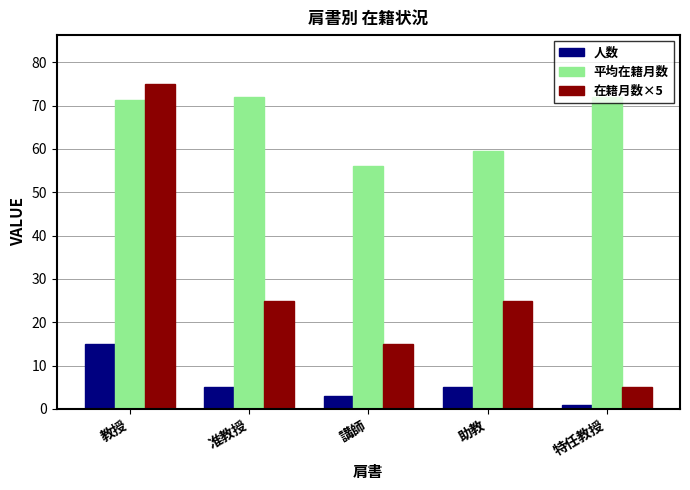

Count the 在籍月数×5 values in the range 15 to 25.

3